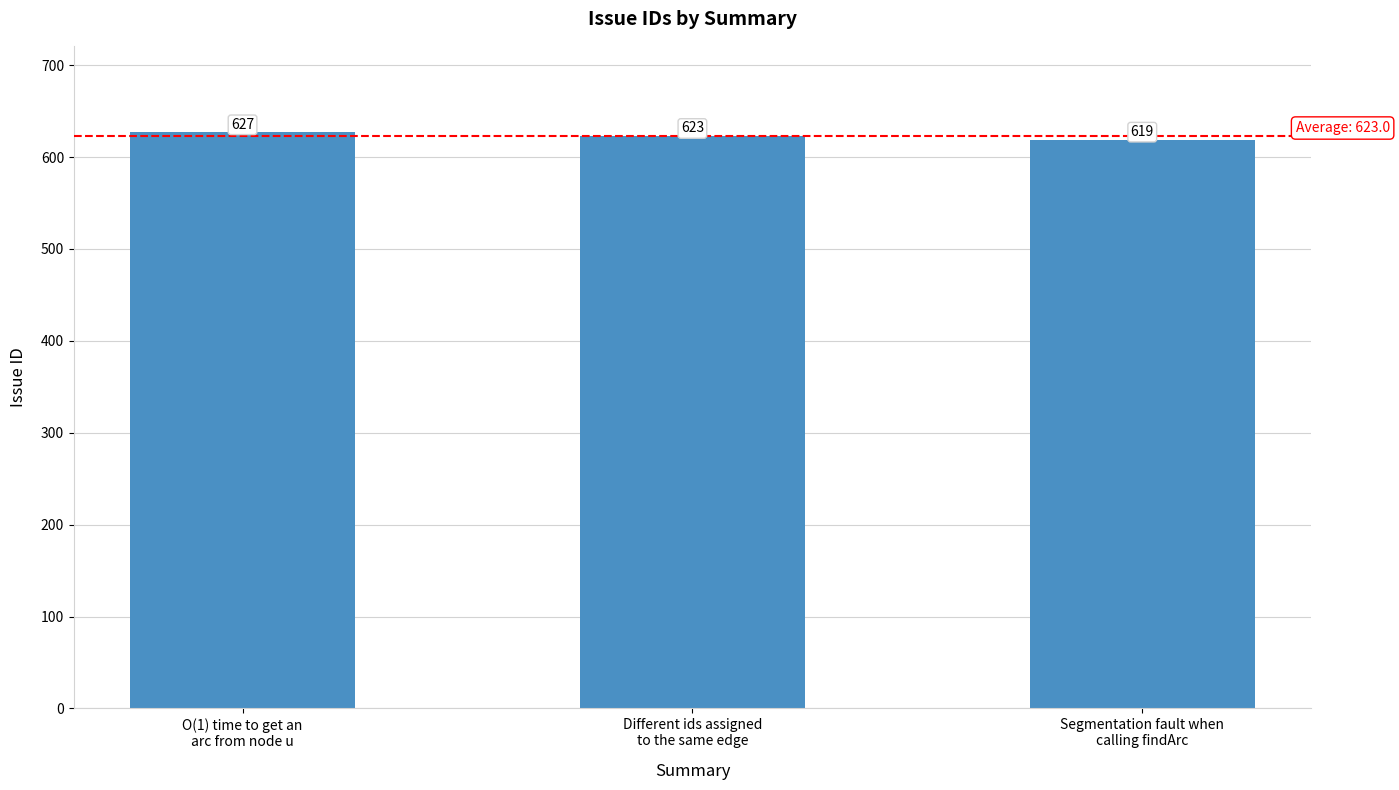

What is the maximum value shown in the chart?

627